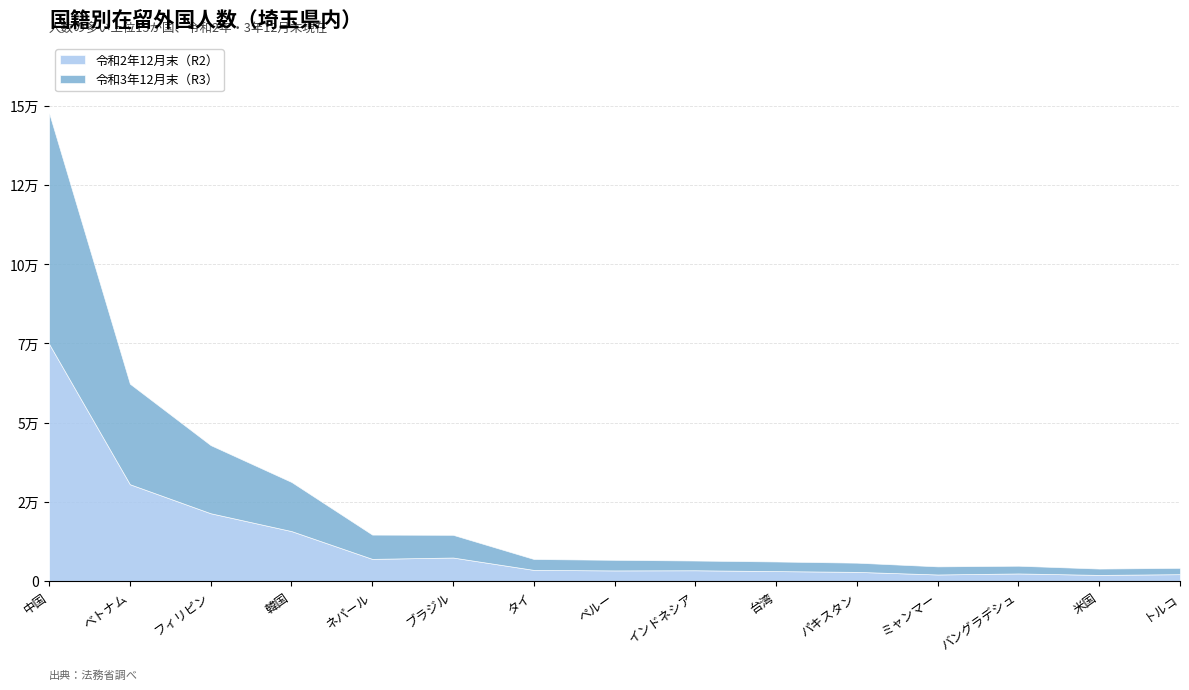

What is the difference between the 令和3年12月末（R3） values at 中国 and ミャンマー?

70253